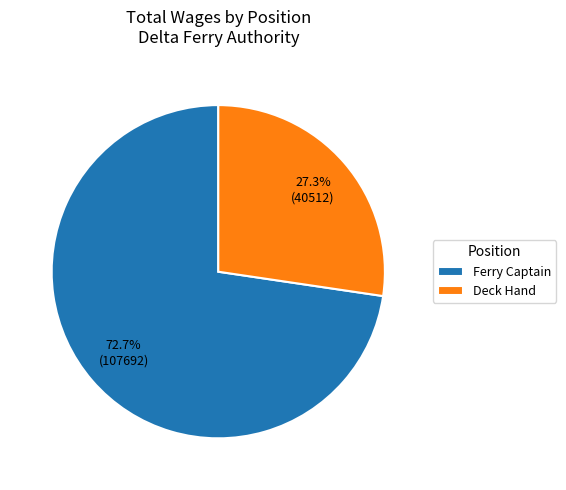

What percentage is the Deck Hand slice, to the nearest percent?

27%